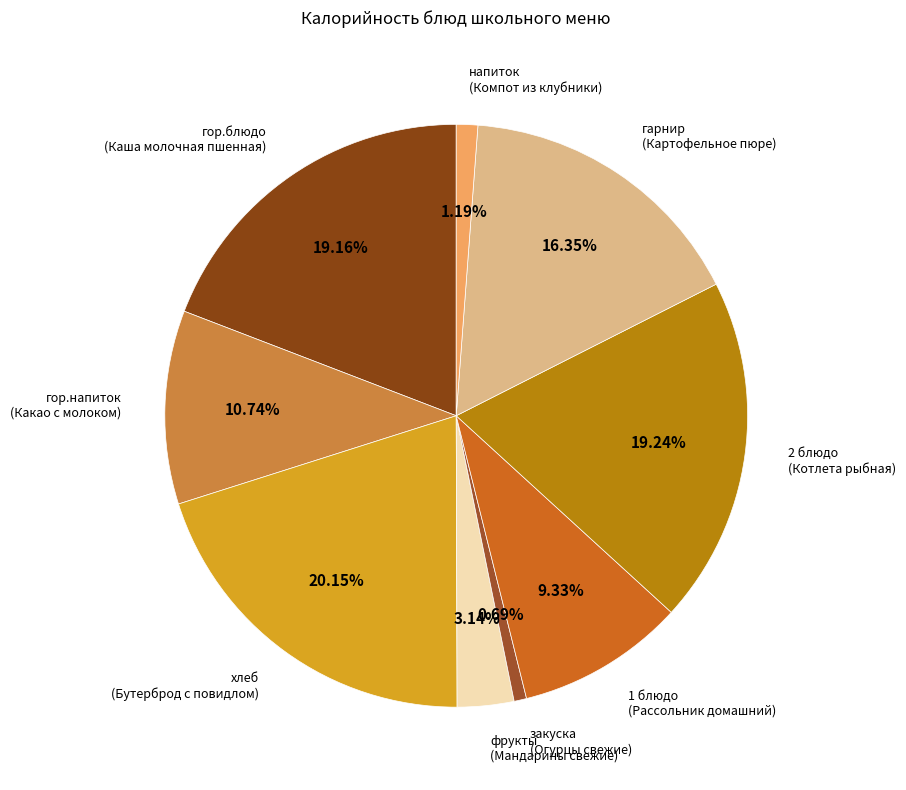

Which slice is the largest?

хлеб (Бутерброд с повидлом)